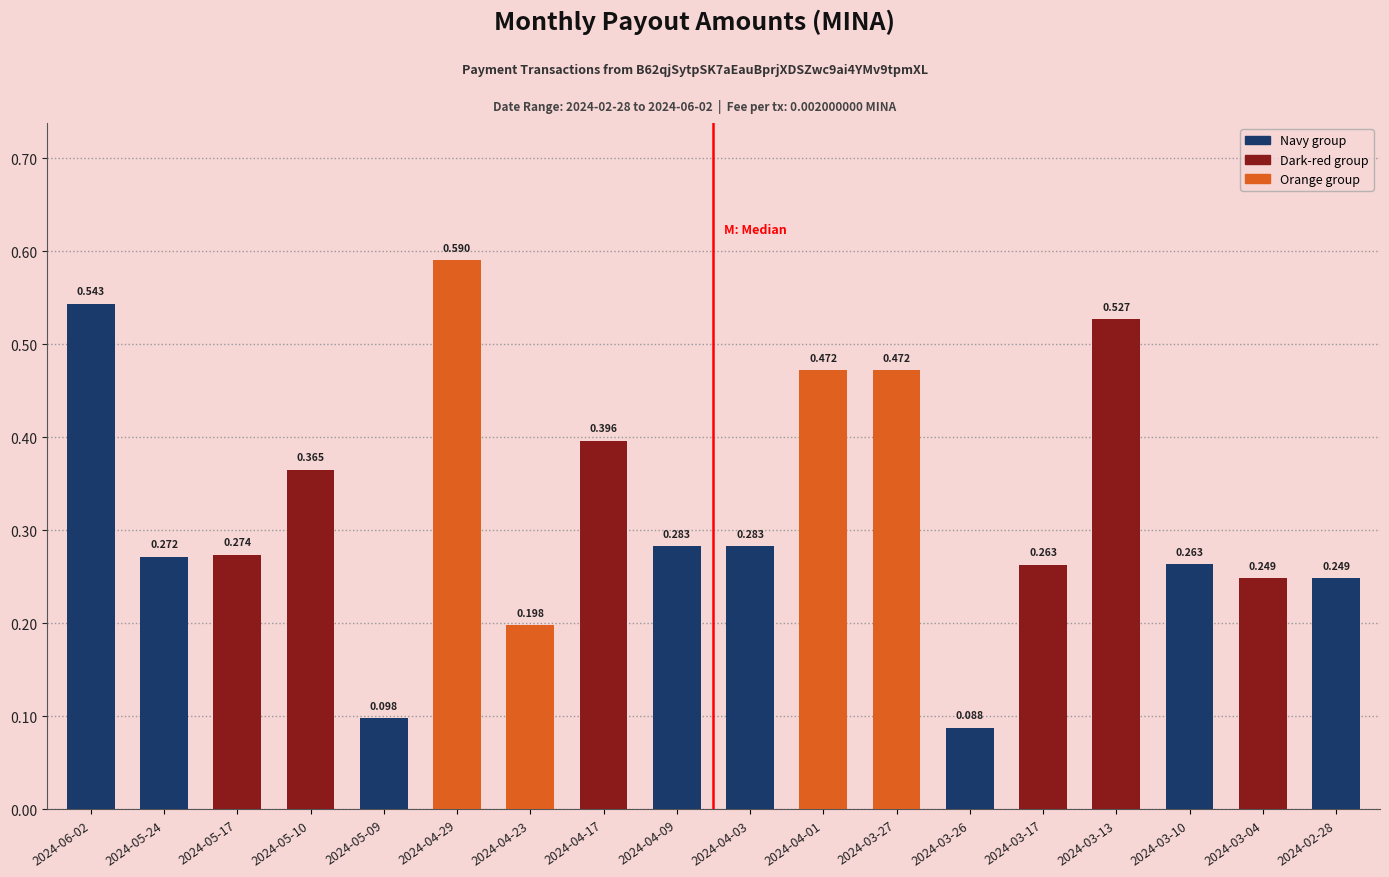

Is it true that the value at 2024-05-09 is 0.1?

True